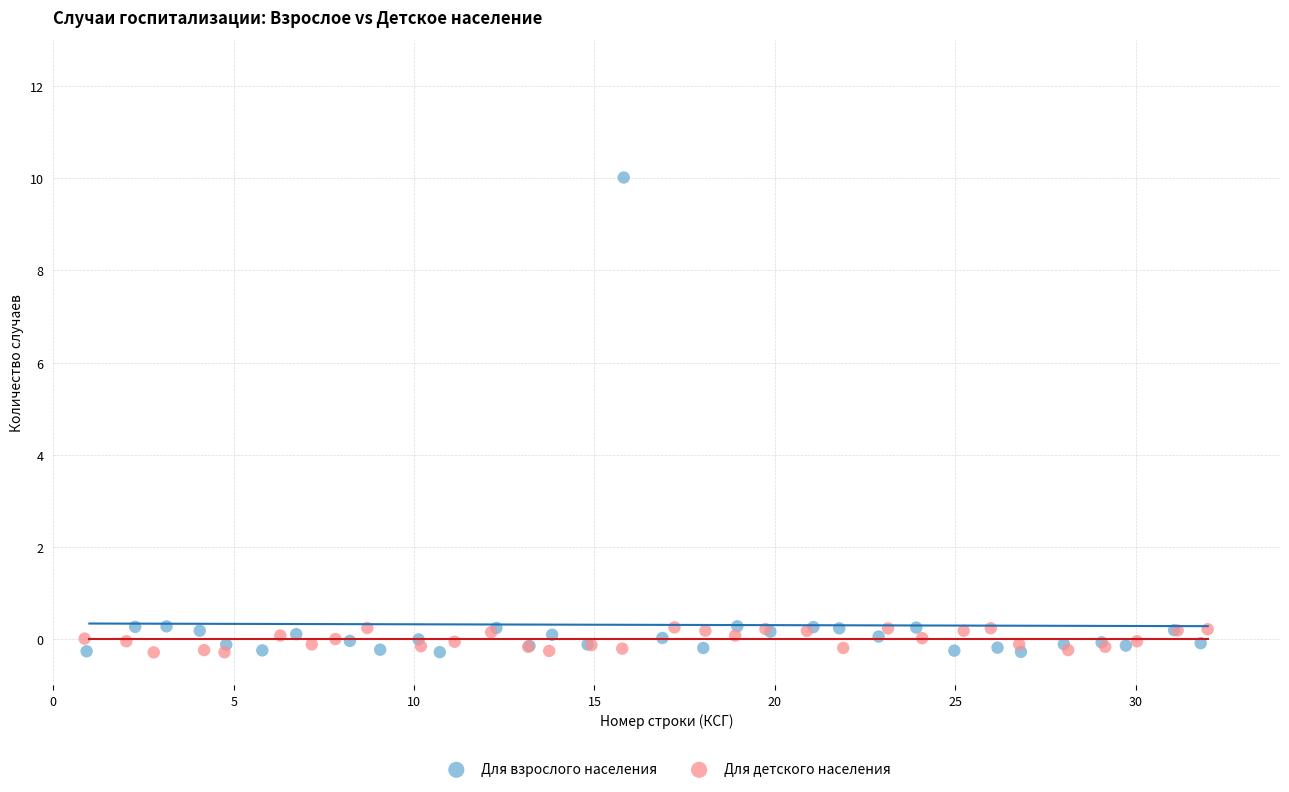

Which series reaches the maximum Y coordinate?

Для взрослого населения